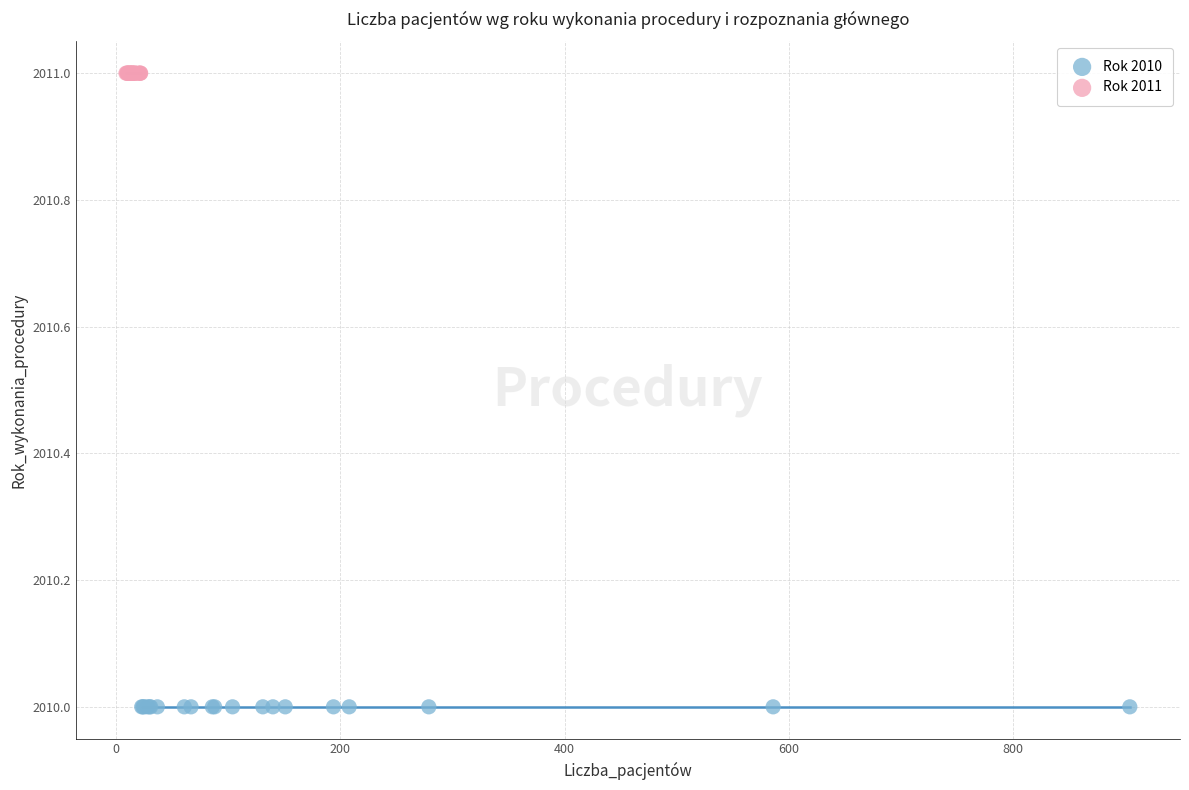

What are all the series names shown in the legend?

Rok 2010, Rok 2011